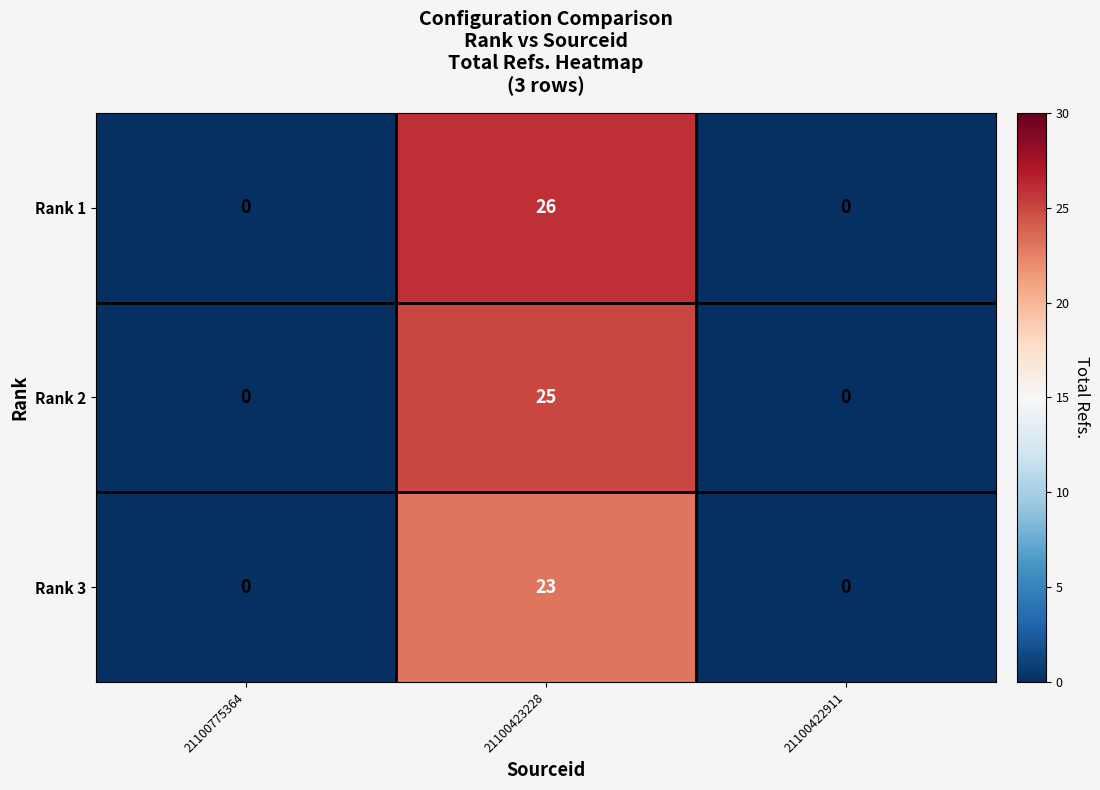

What is the sum of all Rank 1 values?

26